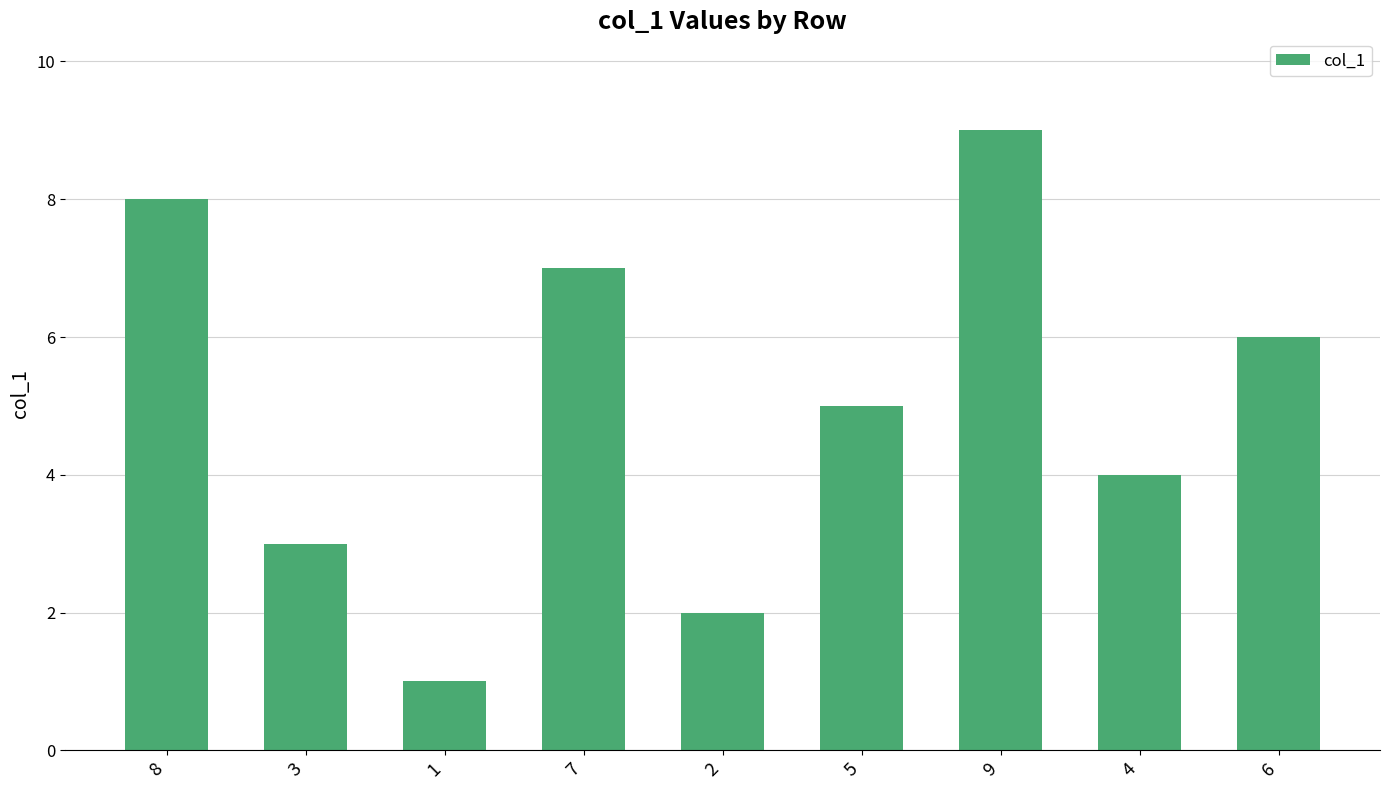

Approximately how many times larger is the value at 3 compared to 8?

0.4